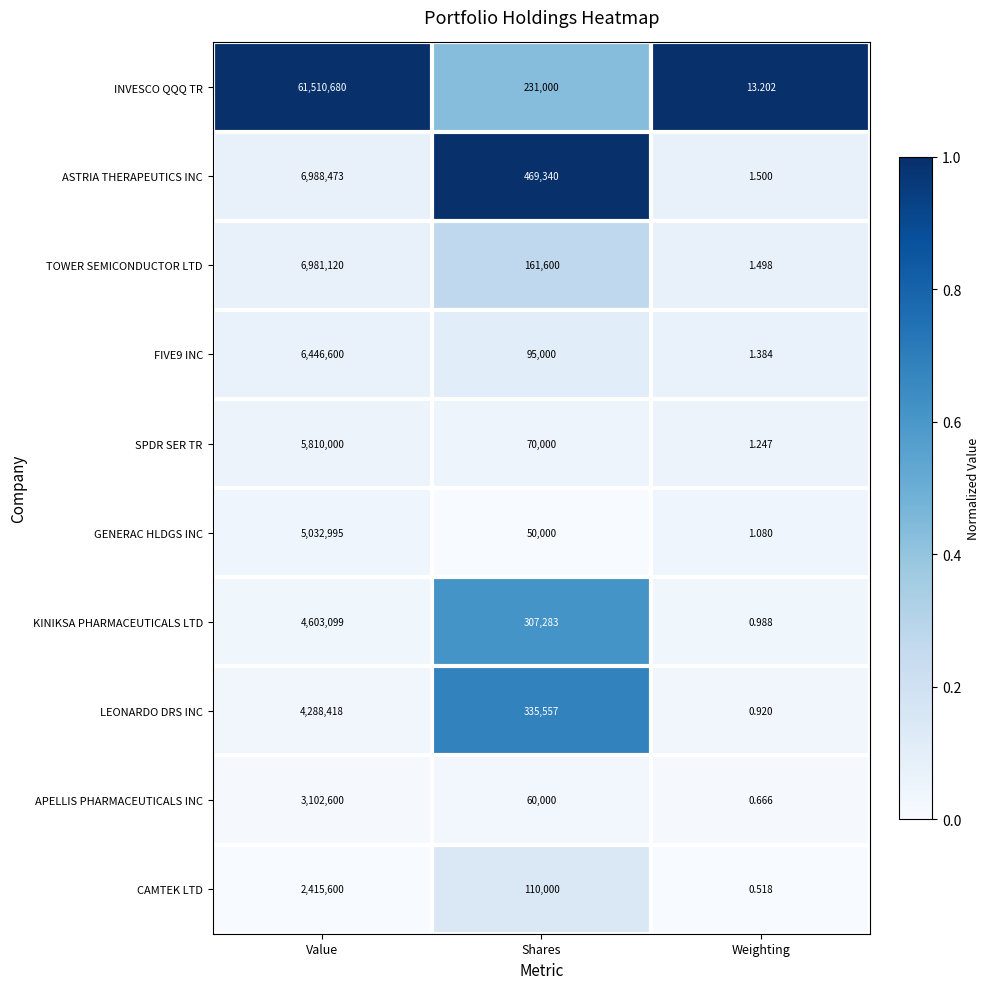

Rank the categories by ASTRIA THERAPEUTICS INC value from highest to lowest.

Value, Shares, Weighting